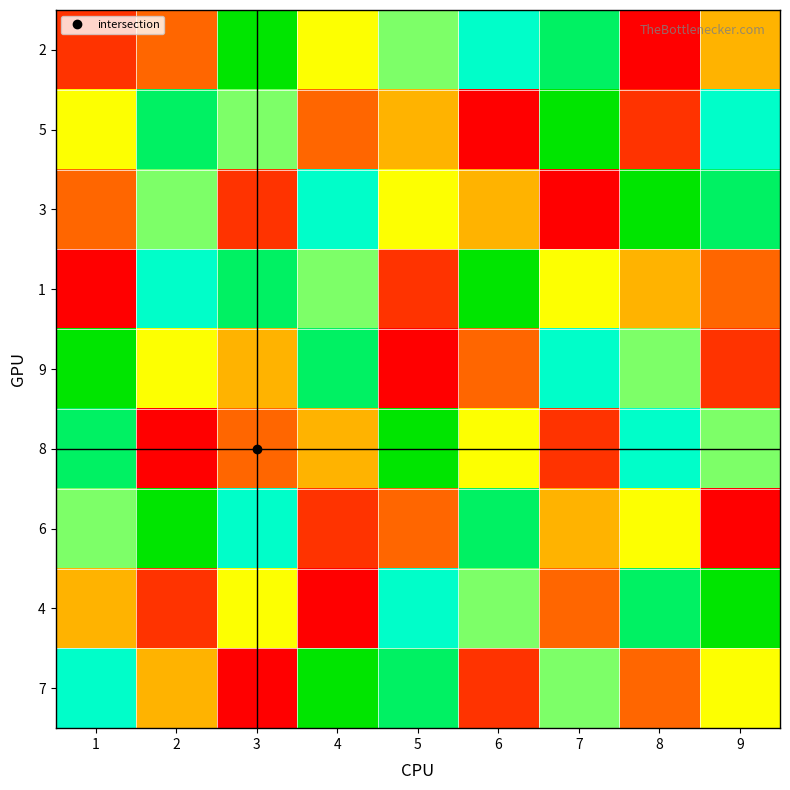

At how many categories does at least one series exceed 7?

9